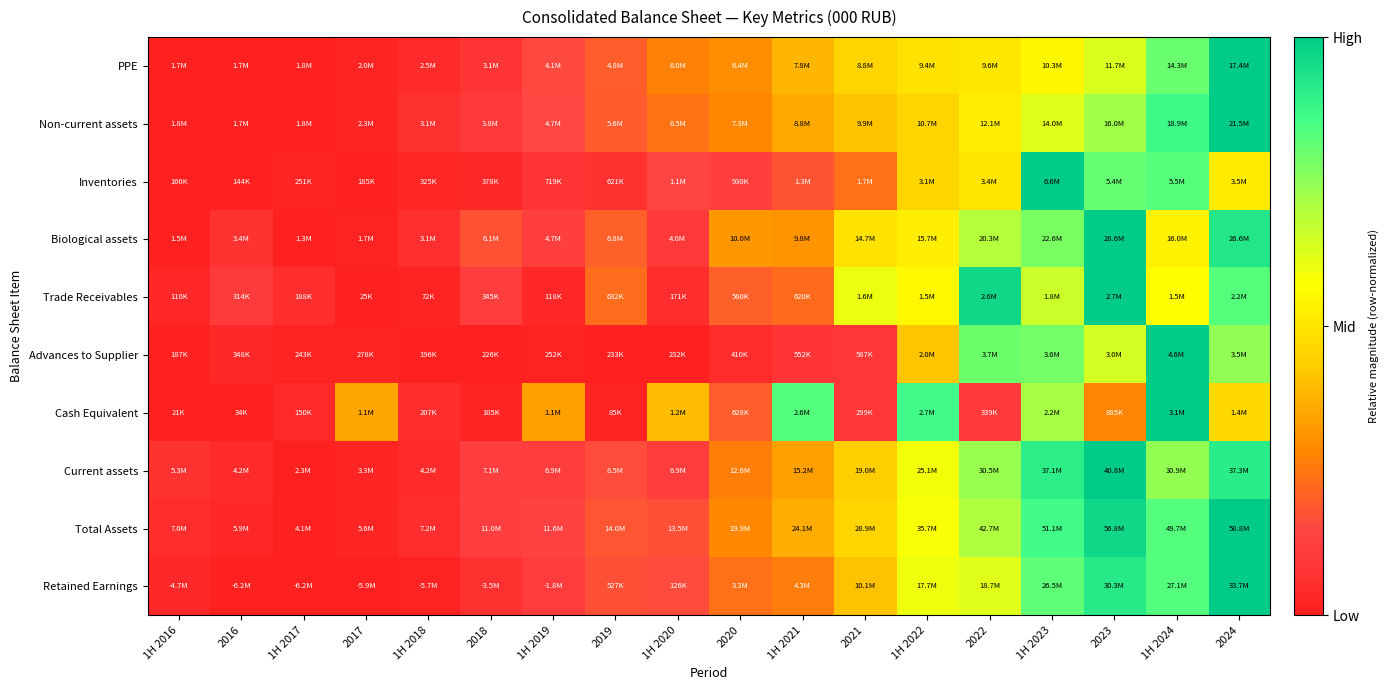

Reading left to right, what are all the values shown in this chart?

PPE: 1H 2016=0.0	2016=0.0	1H 2017=0.0	2017=0.0	1H 2018=0.0	2018=0.1	1H 2019=0.2	2019=0.2	1H 2020=0.3	2020=0.3	1H 2021=0.4	2021=0.4	1H 2022=0.5	2022=0.5	1H 2023=0.5	2023=0.6	1H 2024=0.8	2024=1.0
Non-current assets: 1H 2016=0.0	2016=0.0	1H 2017=0.0	2017=0.0	1H 2018=0.1	2018=0.1	1H 2019=0.1	2019=0.2	1H 2020=0.2	2020=0.3	1H 2021=0.4	2021=0.4	1H 2022=0.5	2022=0.5	1H 2023=0.6	2023=0.7	1H 2024=0.9	2024=1.0
Inventories: 1H 2016=0.0	2016=0.0	1H 2017=0.0	2017=0.0	1H 2018=0.0	2018=0.0	1H 2019=0.1	2019=0.1	1H 2020=0.1	2020=0.1	1H 2021=0.2	2021=0.2	1H 2022=0.5	2022=0.5	1H 2023=1.0	2023=0.8	1H 2024=0.8	2024=0.5
Biological assets: 1H 2016=0.0	2016=0.1	1H 2017=0.0	2017=0.0	1H 2018=0.1	2018=0.2	1H 2019=0.1	2019=0.2	1H 2020=0.1	2020=0.3	1H 2021=0.3	2021=0.5	1H 2022=0.5	2022=0.7	1H 2023=0.8	2023=1.0	1H 2024=0.5	2024=0.9
Trade Receivables: 1H 2016=0.0	2016=0.1	1H 2017=0.1	2017=0.0	1H 2018=0.0	2018=0.1	1H 2019=0.0	2019=0.2	1H 2020=0.1	2020=0.2	1H 2021=0.2	2021=0.6	1H 2022=0.6	2022=1.0	1H 2023=0.7	2023=1.0	1H 2024=0.6	2024=0.8
Advances to Supplier: 1H 2016=0.0	2016=0.0	1H 2017=0.0	2017=0.0	1H 2018=0.0	2018=0.0	1H 2019=0.0	2019=0.0	1H 2020=0.0	2020=0.1	1H 2021=0.1	2021=0.1	1H 2022=0.4	2022=0.8	1H 2023=0.8	2023=0.6	1H 2024=1.0	2024=0.7
Cash Equivalent: 1H 2016=0.0	2016=0.0	1H 2017=0.0	2017=0.3	1H 2018=0.1	2018=0.0	1H 2019=0.3	2019=0.0	1H 2020=0.4	2020=0.2	1H 2021=0.8	2021=0.1	1H 2022=0.9	2022=0.1	1H 2023=0.7	2023=0.3	1H 2024=1.0	2024=0.5
Current assets: 1H 2016=0.1	2016=0.0	1H 2017=0.0	2017=0.0	1H 2018=0.0	2018=0.1	1H 2019=0.1	2019=0.2	1H 2020=0.1	2020=0.3	1H 2021=0.3	2021=0.4	1H 2022=0.6	2022=0.7	1H 2023=0.9	2023=1.0	1H 2024=0.7	2024=0.9
Total Assets: 1H 2016=0.1	2016=0.0	1H 2017=0.0	2017=0.0	1H 2018=0.1	2018=0.1	1H 2019=0.1	2019=0.2	1H 2020=0.2	2020=0.3	1H 2021=0.4	2021=0.5	1H 2022=0.6	2022=0.7	1H 2023=0.9	2023=1.0	1H 2024=0.8	2024=1.0
Retained Earnings: 1H 2016=0.0	2016=0.0	1H 2017=0.0	2017=0.0	1H 2018=0.0	2018=0.1	1H 2019=0.1	2019=0.2	1H 2020=0.2	2020=0.2	1H 2021=0.3	2021=0.4	1H 2022=0.6	2022=0.6	1H 2023=0.8	2023=0.9	1H 2024=0.8	2024=1.0